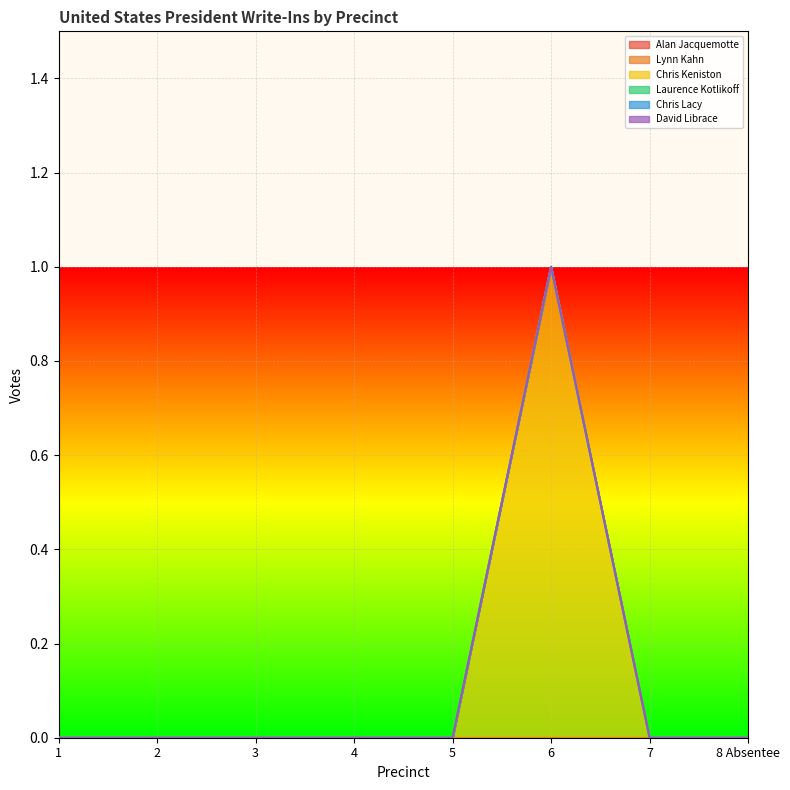

How many data points does each series have?

8